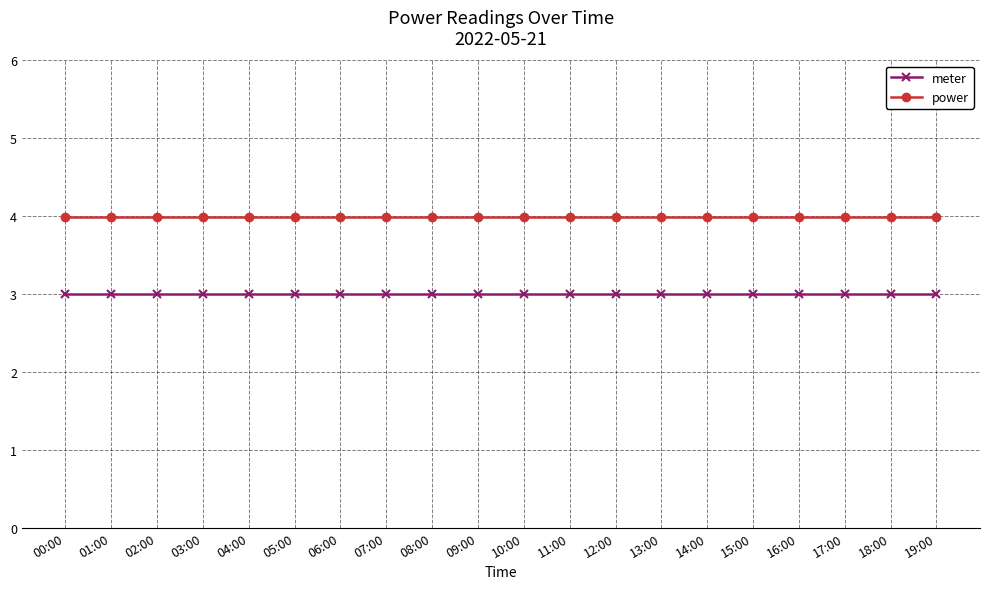

What is the spread (max minus min) of values at 01:00?

1.0